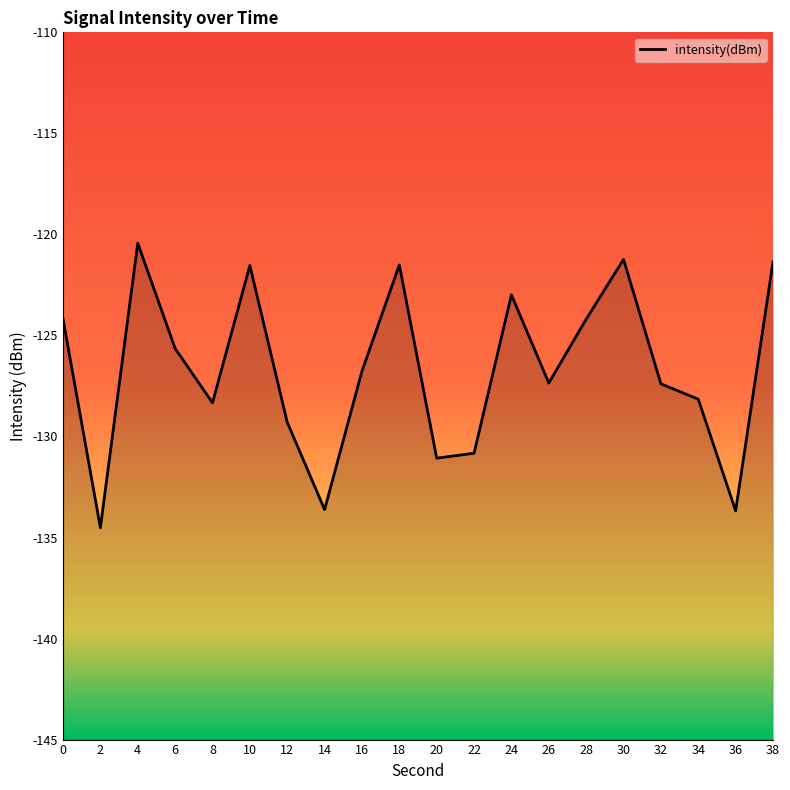

The chart shows a value of -126.8 at 16. True or false?

True